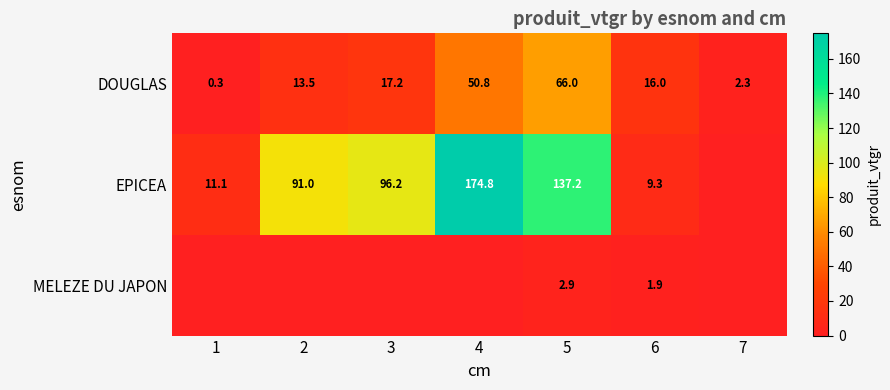

At how many categories does at least one series exceed 150?

1